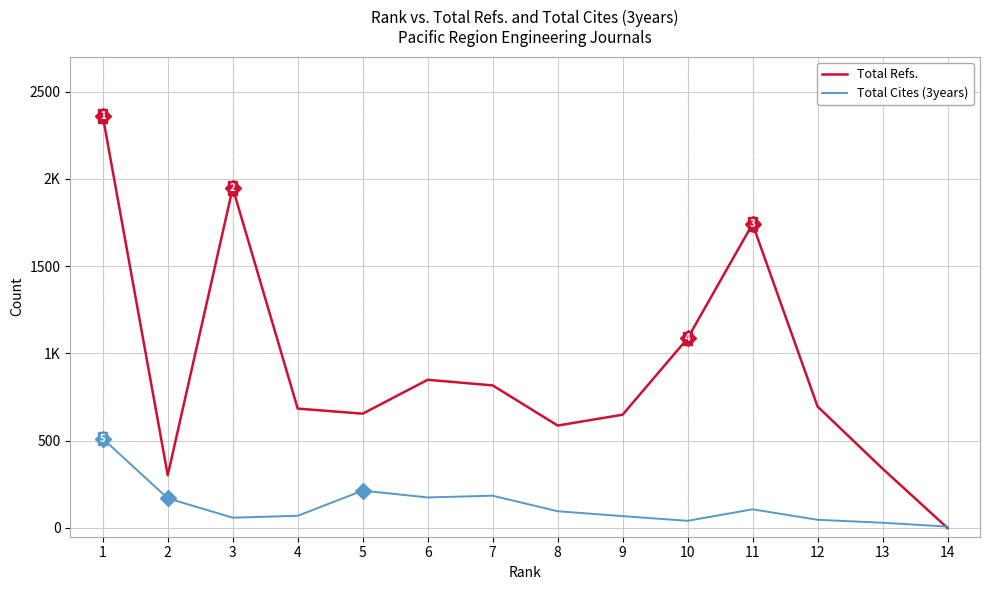

True or false: Total Refs. has a value of 649 at 9.

True